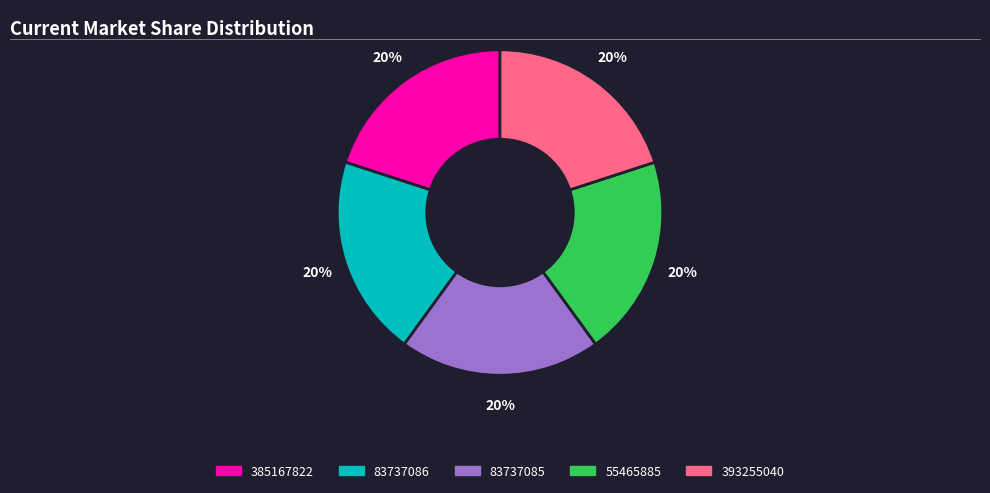

Is it true that 385167822 is 20% of the pie?

True